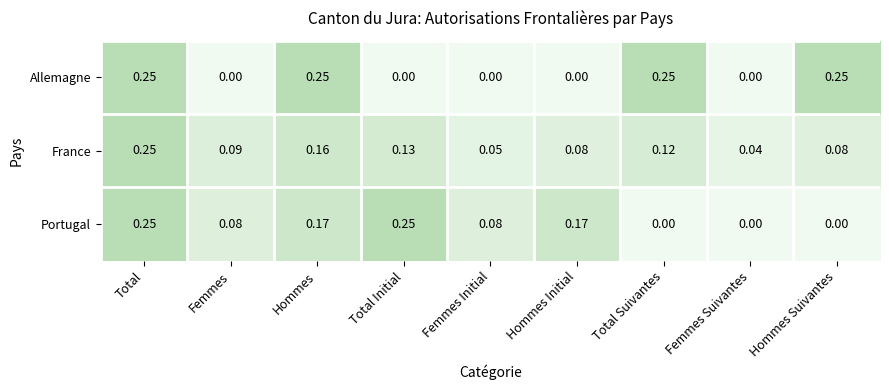

Rank the series at Total Initial from highest to lowest value.

Portugal, France, Allemagne